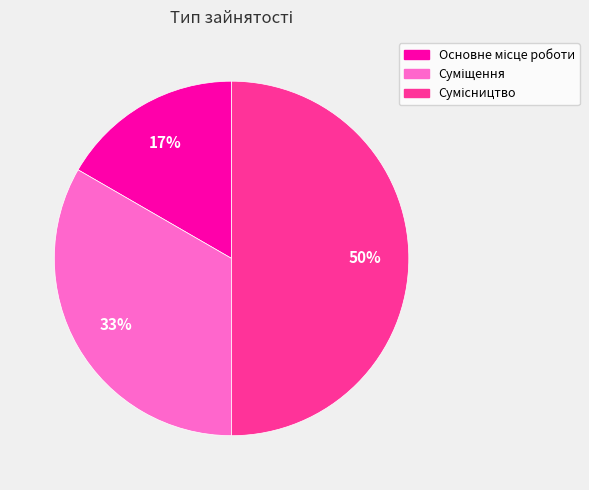

How many slices are in this pie chart?

3